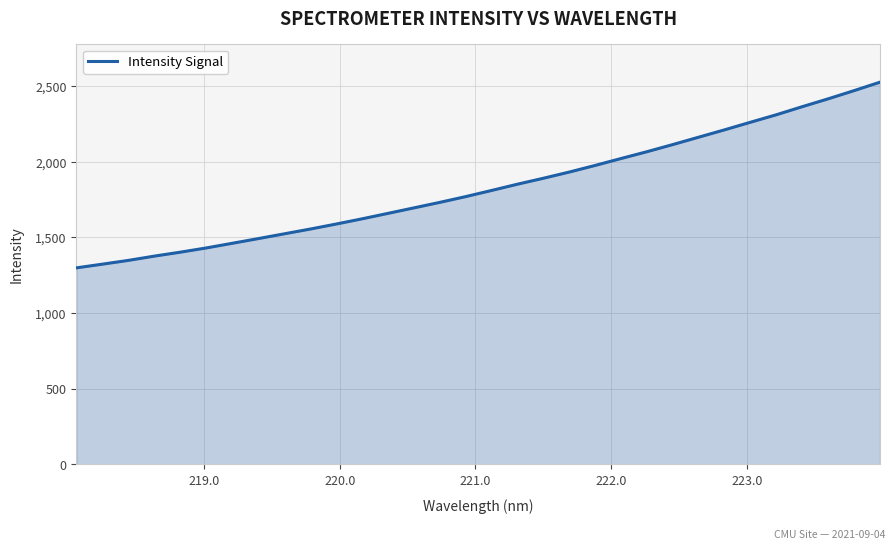

What is the greatest value displayed?

2525.6